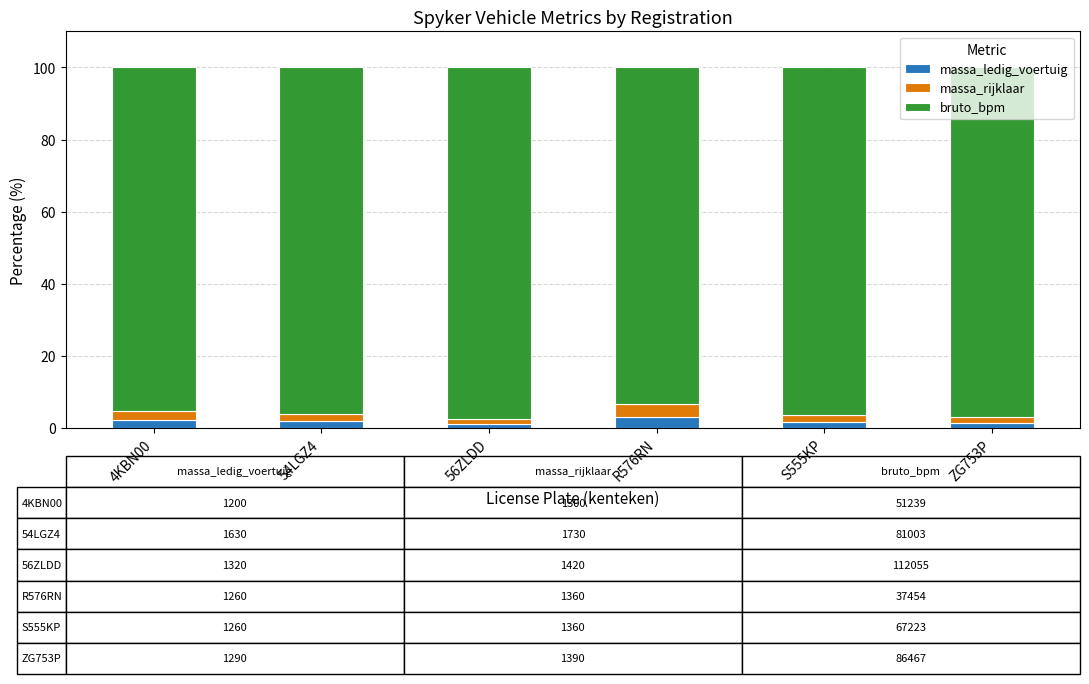

What is the maximum value for massa_ledig_voertuig?

3.1